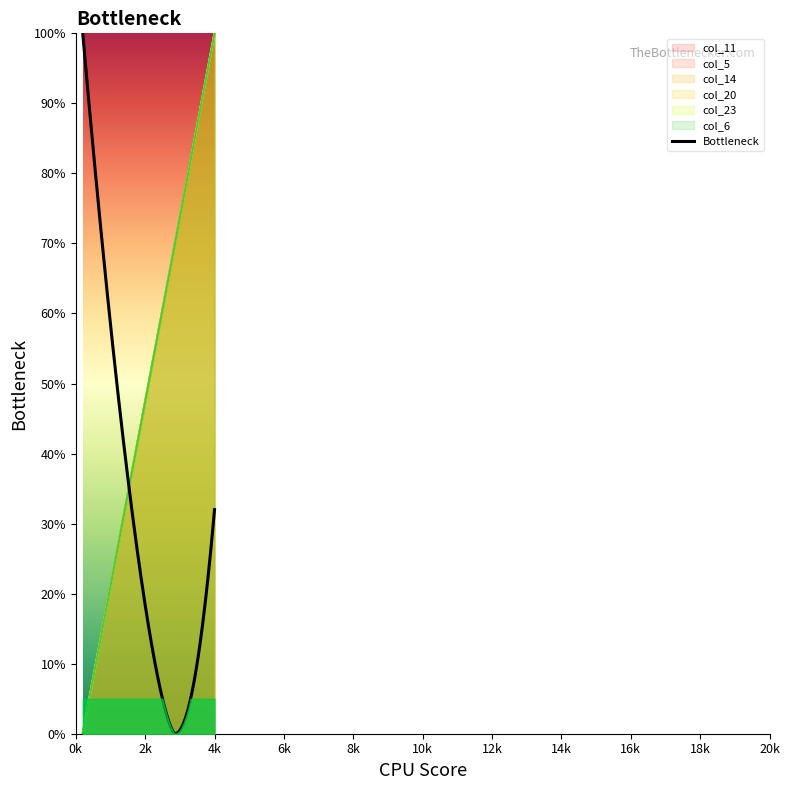

At which label does col_20 reach its minimum?

1